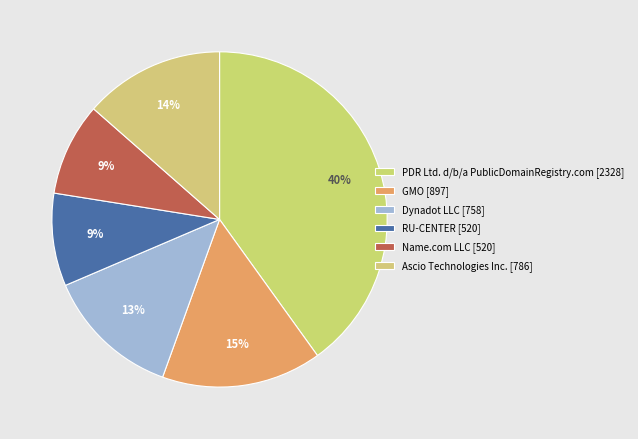

How many segments does this pie chart have?

6